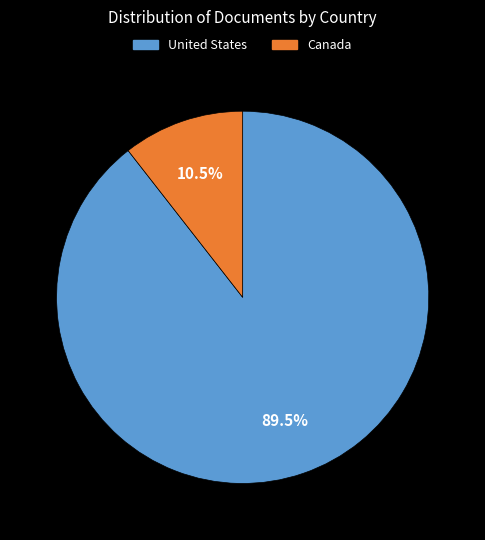

Which slice represents more than half of the pie?

United States